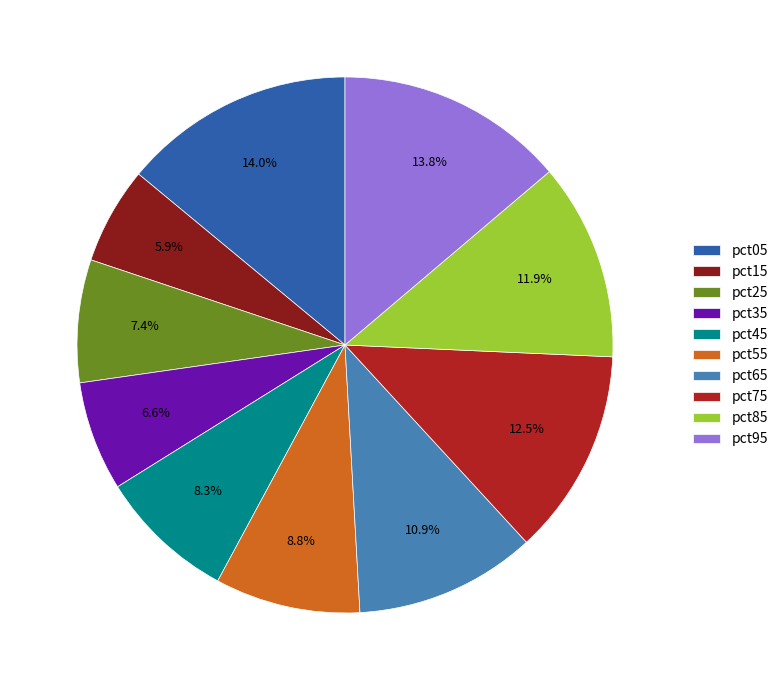

What is the total percentage of pct25 and pct05?

21.4%